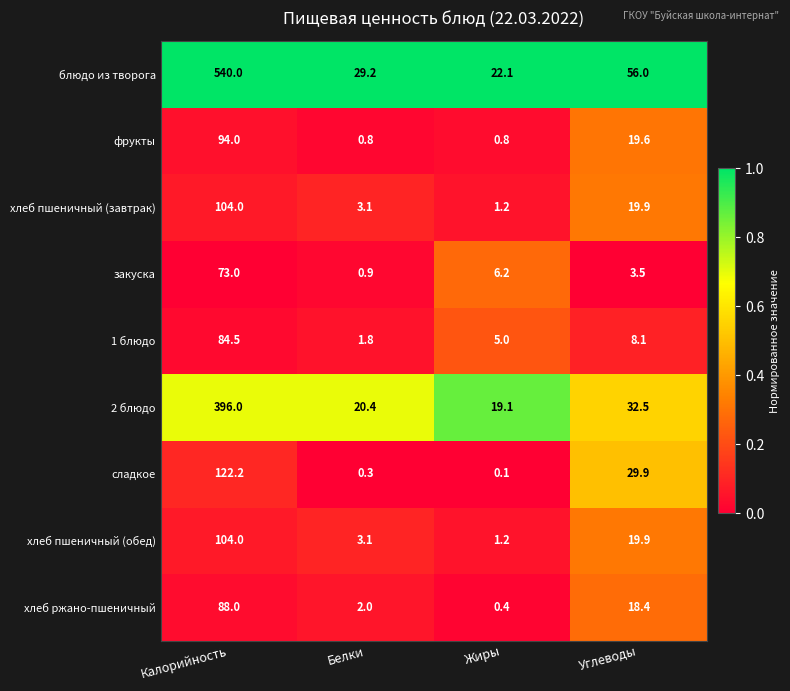

Read the закуска value at Жиры.

6.2